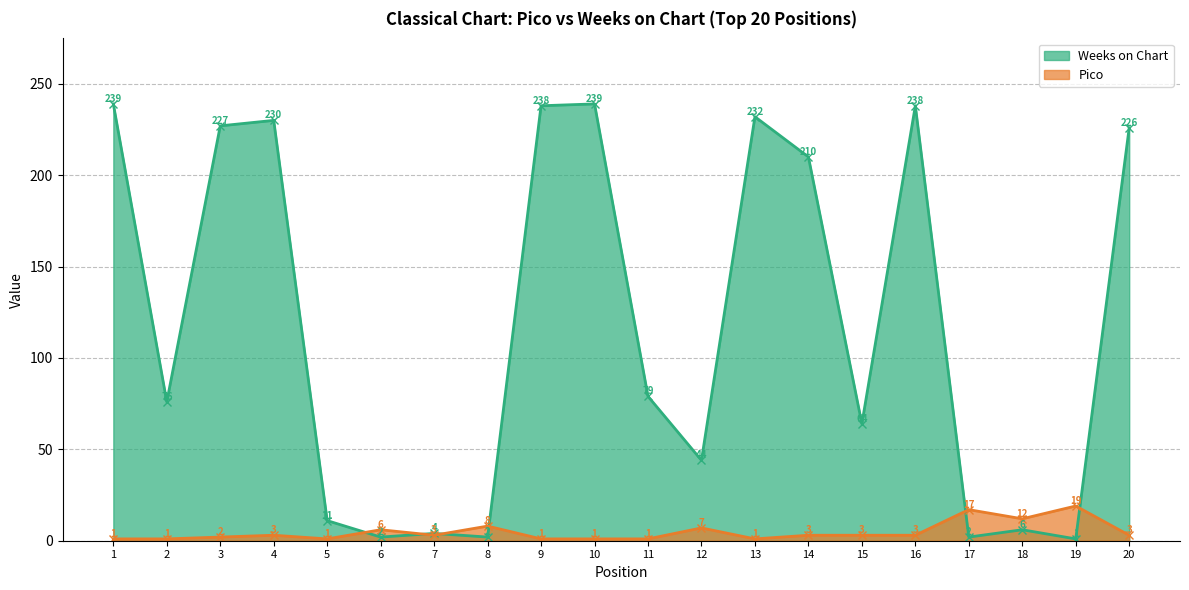

Reading left to right, transcribe all the data shown in this chart.

Pico: 1=1	2=1	3=2	4=3	5=1	6=6	7=3	8=8	9=1	10=1	11=1	12=7	13=1	14=3	15=3	16=3	17=17	18=12	19=19	20=3
Weeks on Chart: 1=239	2=76	3=227	4=230	5=11	6=2	7=4	8=2	9=238	10=239	11=79	12=44	13=232	14=210	15=64	16=238	17=2	18=6	19=1	20=226